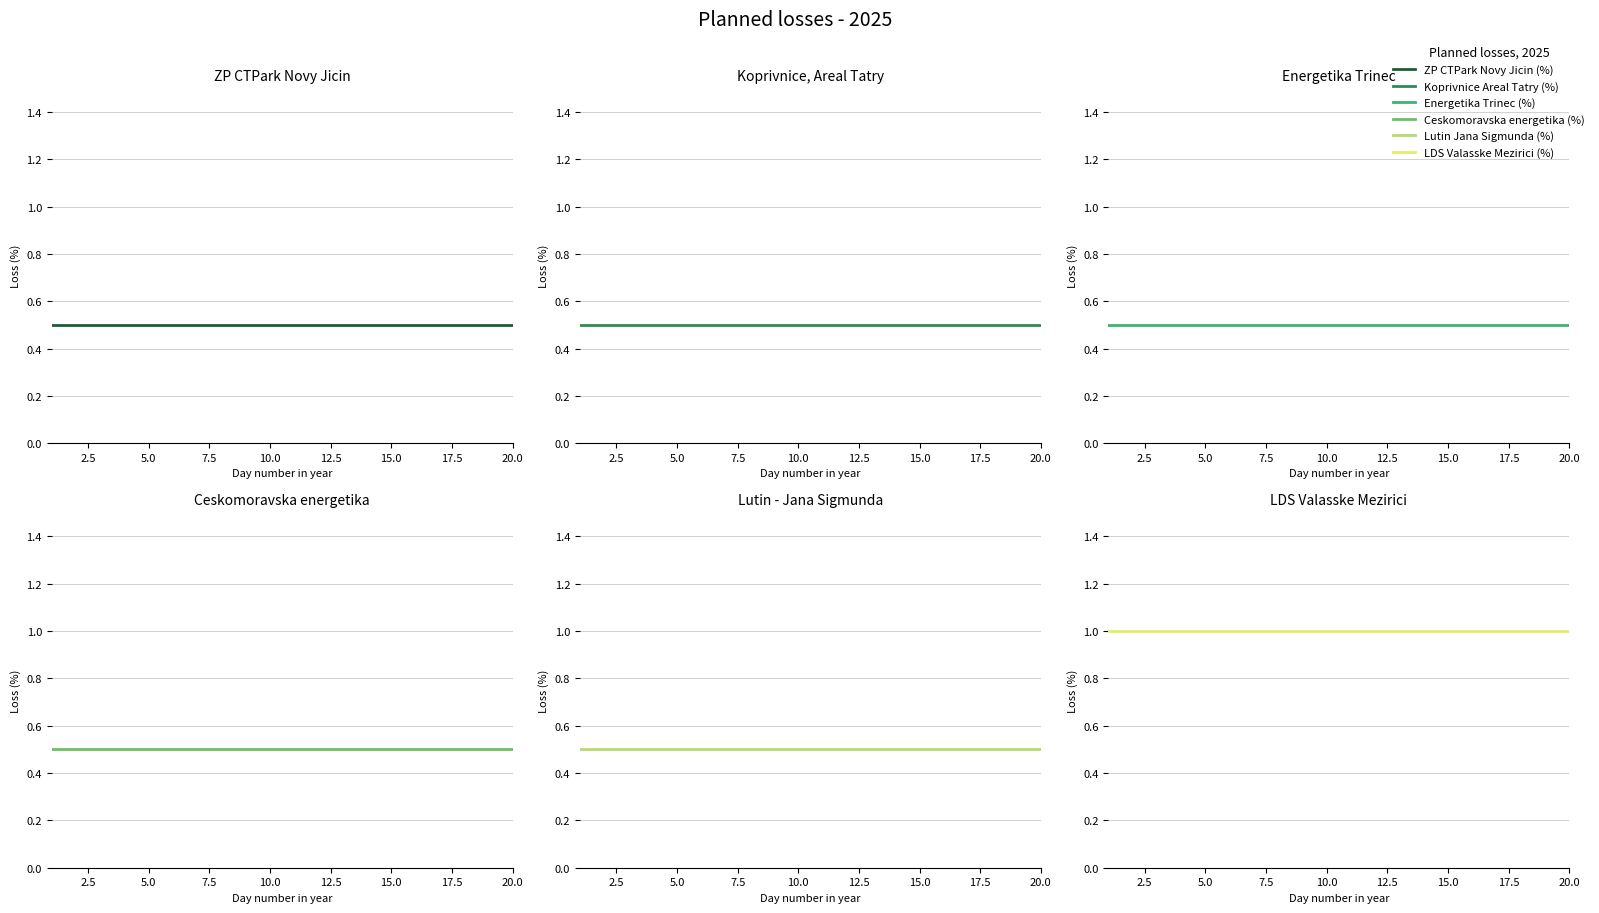

True or false: LDS Valasske Mezirici (%) has a value of 0.3 at 16.

False